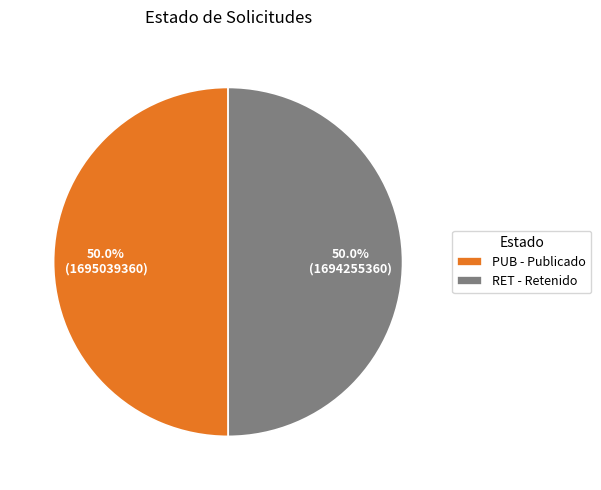

What percentage is NOT represented by PUB?

50.0%